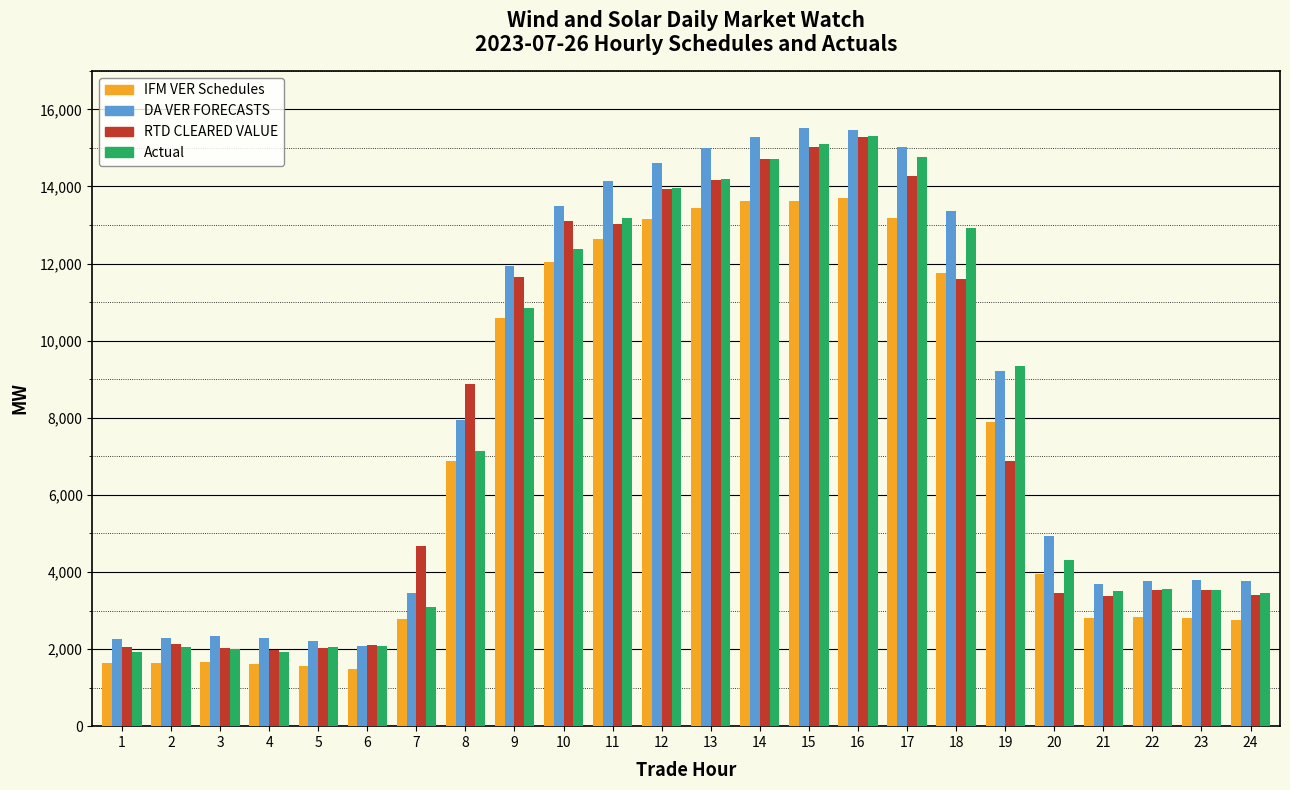

The value of DA VER FORECASTS at 11 is 8793.7. True or false?

False